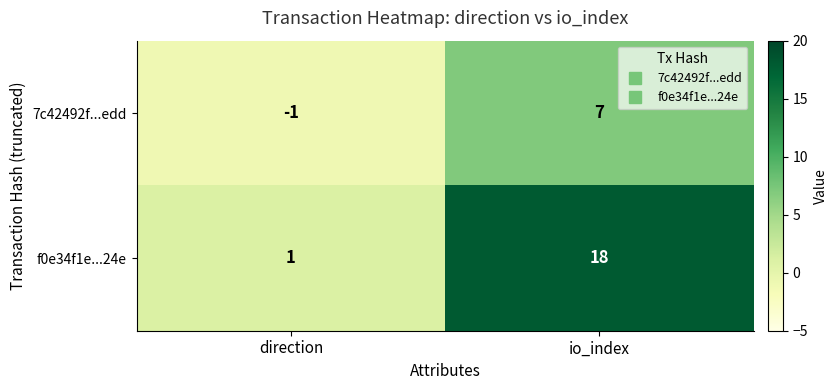

At io_index, list the series in order from smallest to largest.

7c42492f...edd, f0e34f1e...24e